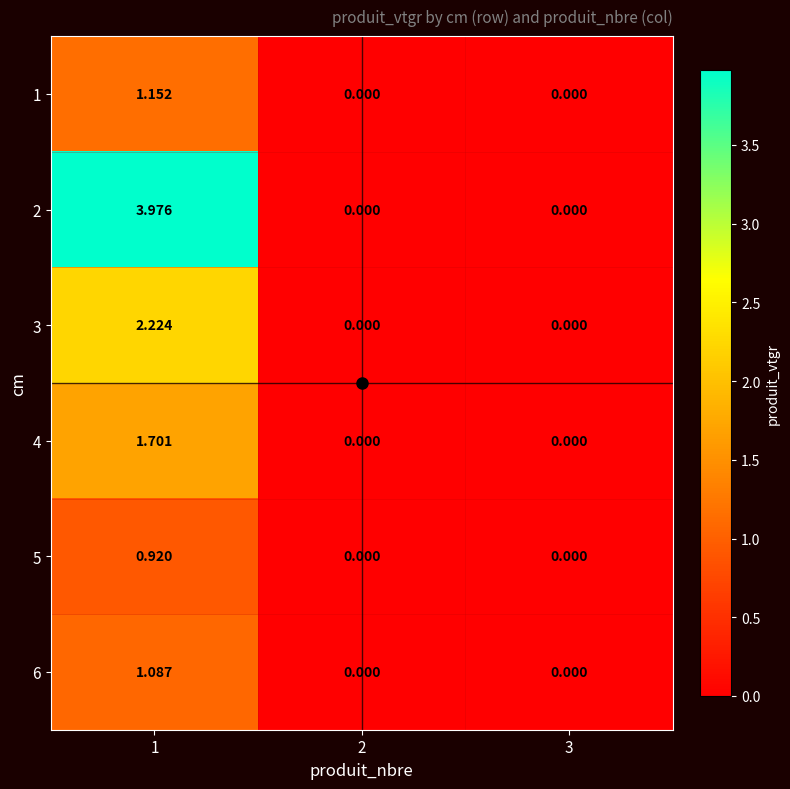

Which series has the largest total across all categories?

2